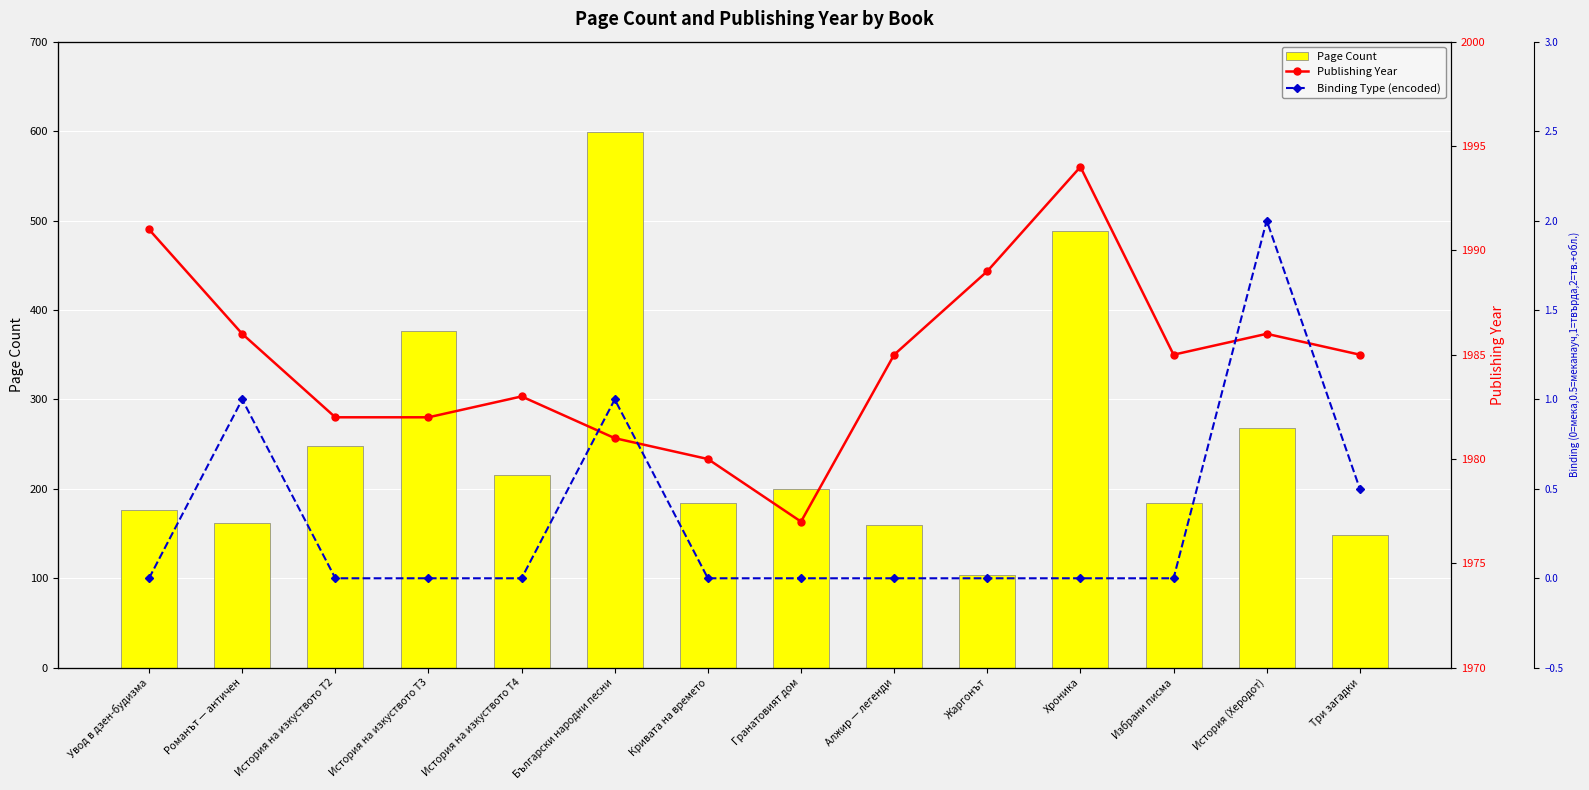

Which label corresponds to the smallest value in the chart?

Увод в дзен-будизма